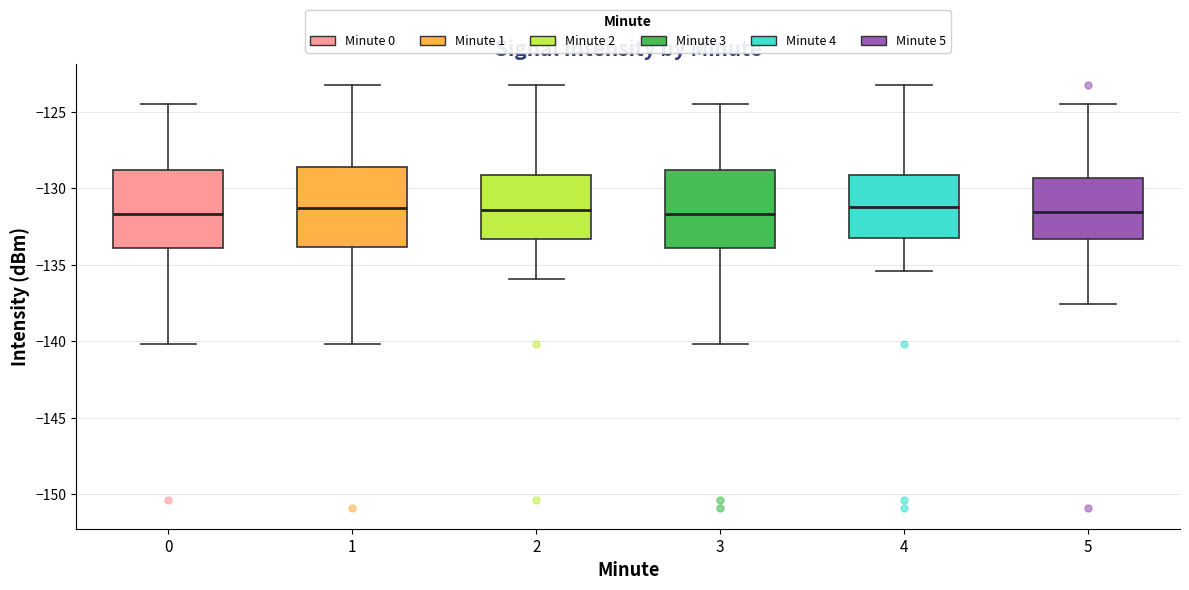

Reading left to right, transcribe this box plot: for each box, give where its median line is, the range the box spans, and where its two whiskers end, as read against the y-axis. The values are not printed on the chart, so give them approximately, as read against the axis.

0: median -131.5, box -134.0 to -129.0, whiskers -140.0 to -124.5
1: median -131.5, box -134.0 to -128.5, whiskers -140.0 to -123.0
2: median -131.5, box -133.5 to -129.0, whiskers -136.0 to -123.0
3: median -131.5, box -134.0 to -129.0, whiskers -140.0 to -124.5
4: median -131.0, box -133.0 to -129.0, whiskers -135.5 to -123.0
5: median -131.5, box -133.5 to -129.5, whiskers -137.5 to -124.5